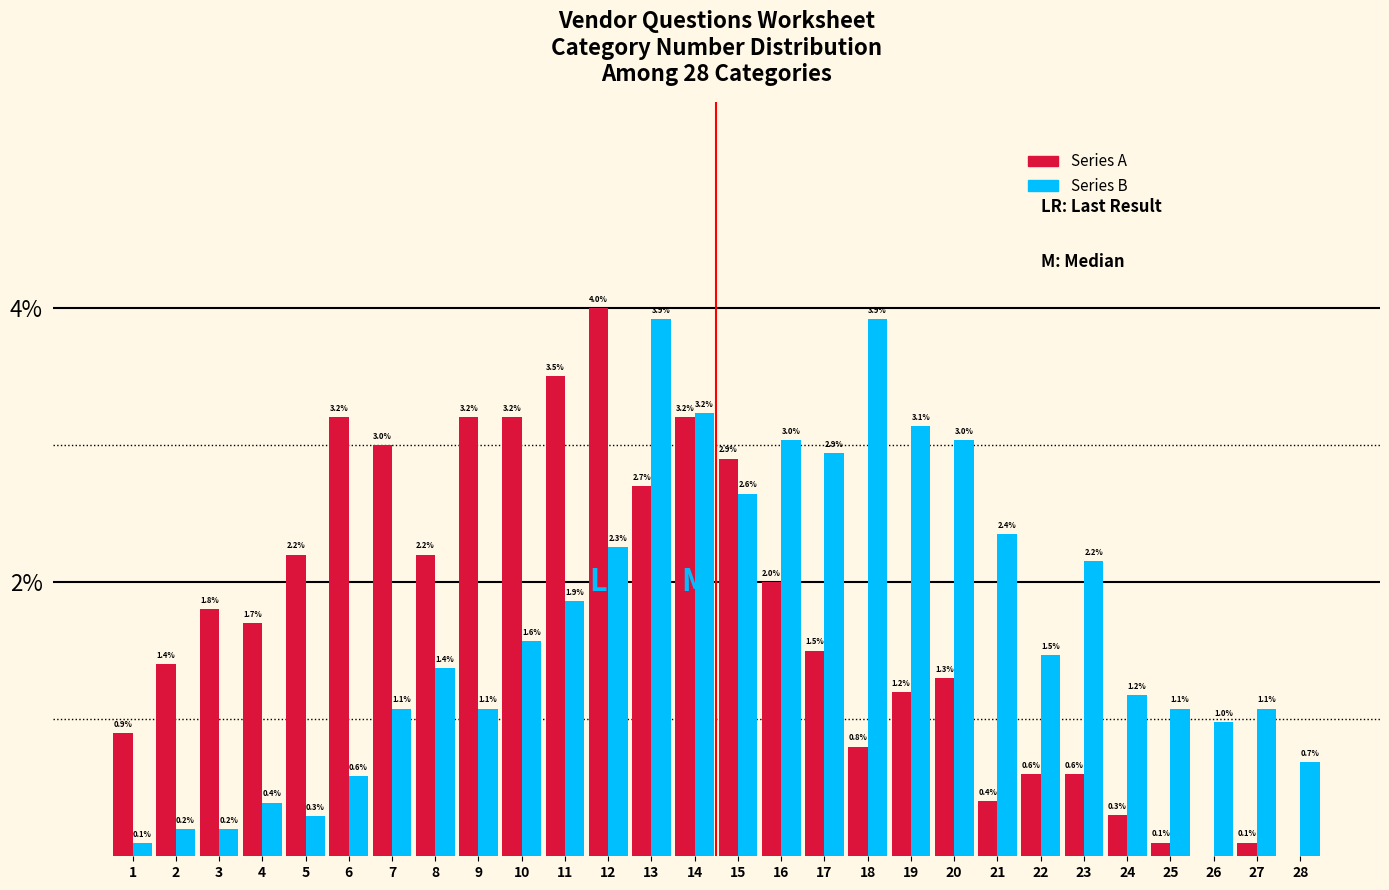

Reading left to right, list all the values displayed in this chart.

Series A: 1=0.9	2=1.4	3=1.8	4=1.7	5=2.2	6=3.2	7=3.0	8=2.2	9=3.2	10=3.2	11=3.5	12=4.0	13=2.7	14=3.2	15=2.9	16=2.0	17=1.5	18=0.8	19=1.2	20=1.3	21=0.4	22=0.6	23=0.6	24=0.3	25=0.1	26=0.0	27=0.1	28=0.0
Series B: 1=0.1	2=0.2	3=0.2	4=0.4	5=0.3	6=0.6	7=1.1	8=1.4	9=1.1	10=1.6	11=1.9	12=2.3	13=3.9	14=3.2	15=2.6	16=3.0	17=2.9	18=3.9	19=3.1	20=3.0	21=2.4	22=1.5	23=2.2	24=1.2	25=1.1	26=1.0	27=1.1	28=0.7